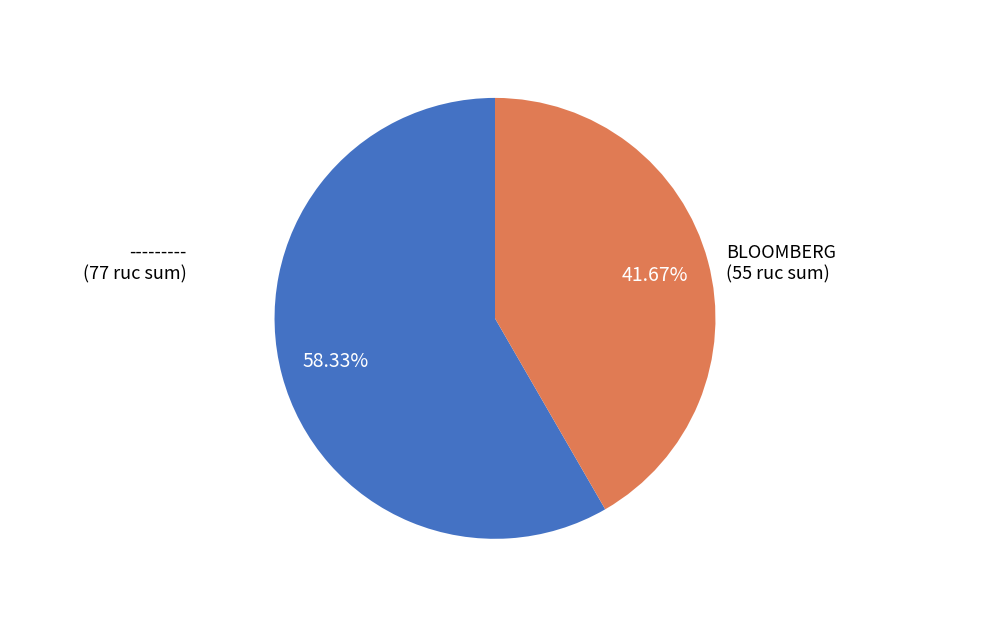

Which category has the smallest portion of the pie?

BLOOMBERG